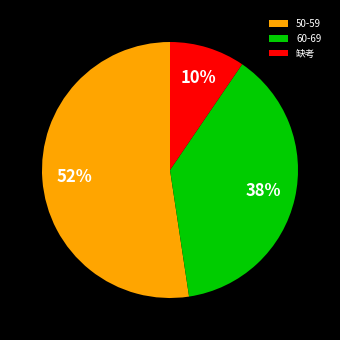

Combined, do 50-59 and 缺考 account for over 50%?

Yes